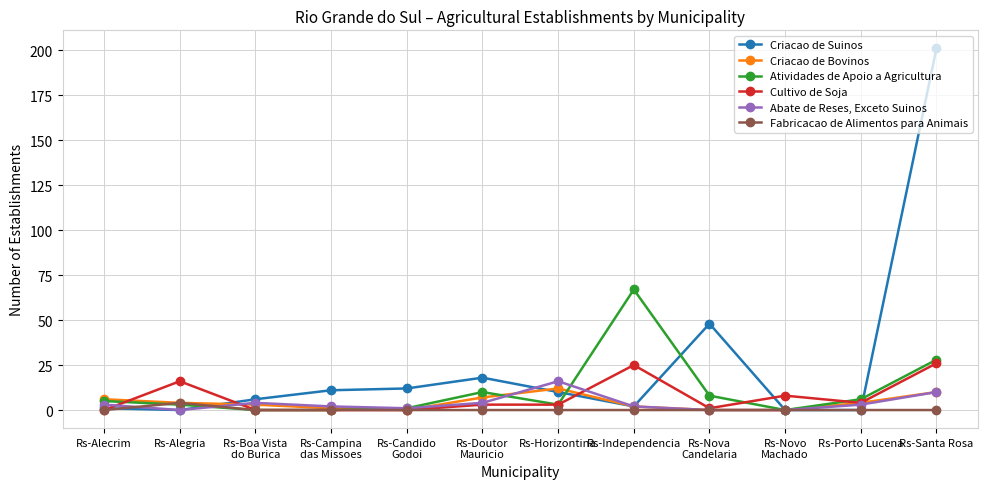

Where is the first local maximum for Cultivo de Soja?

Rs-Alegria